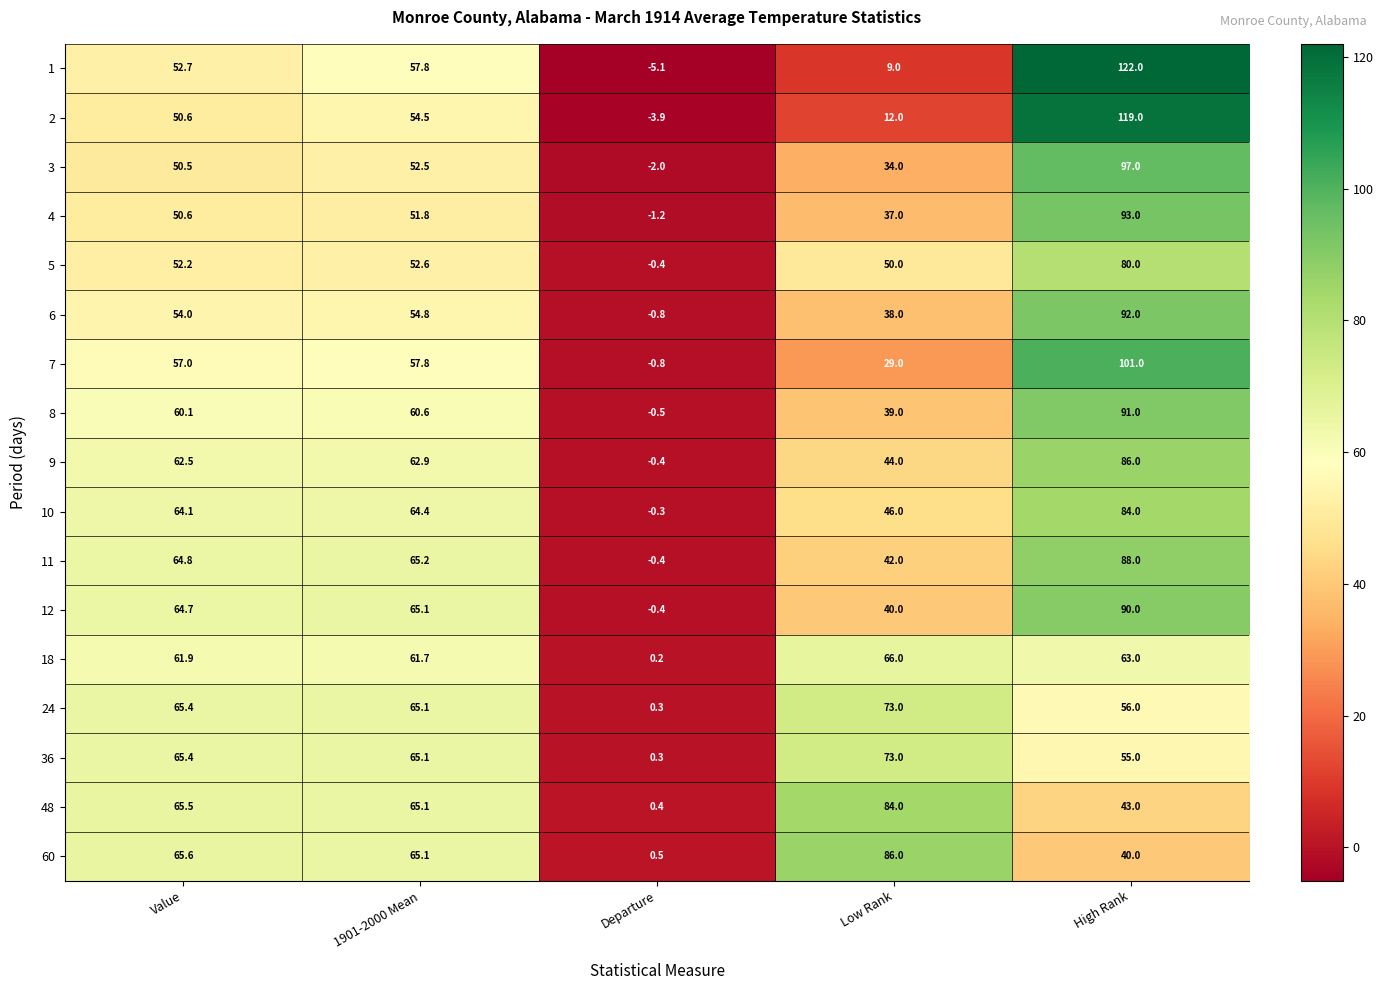

Rank the categories by 18 value from highest to lowest.

Low Rank, High Rank, Value, 1901-2000 Mean, Departure